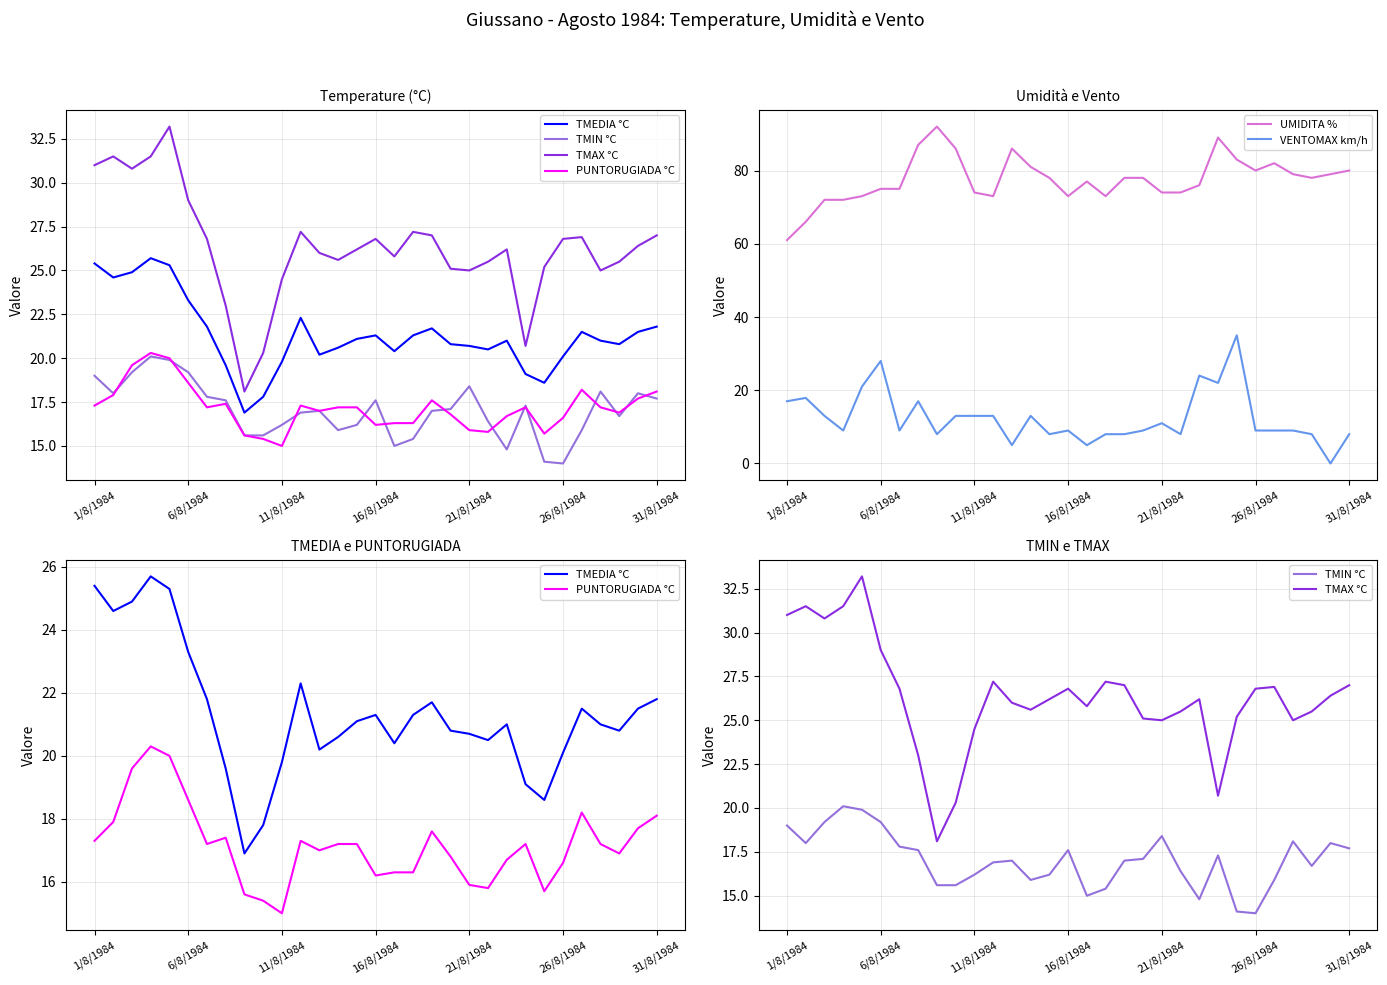

True or false: UMIDITA % and VENTOMAX km/h intersect in this chart.

False